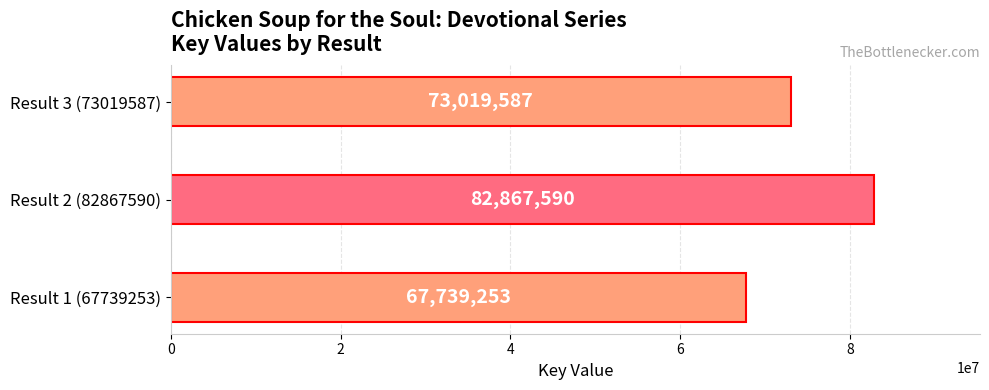

What is the ratio of the value at Result 3 (73019587) to the value at Result 1 (67739253)?

1.1